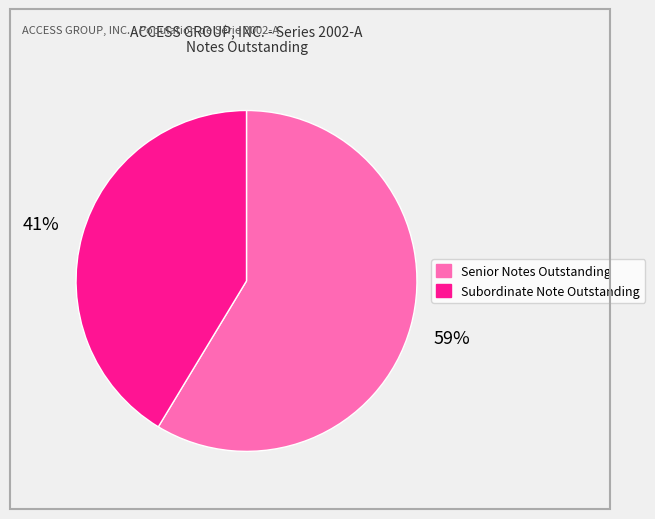

Do Senior Notes Outstanding and Subordinate Note Outstanding together represent more than half of the pie?

Yes